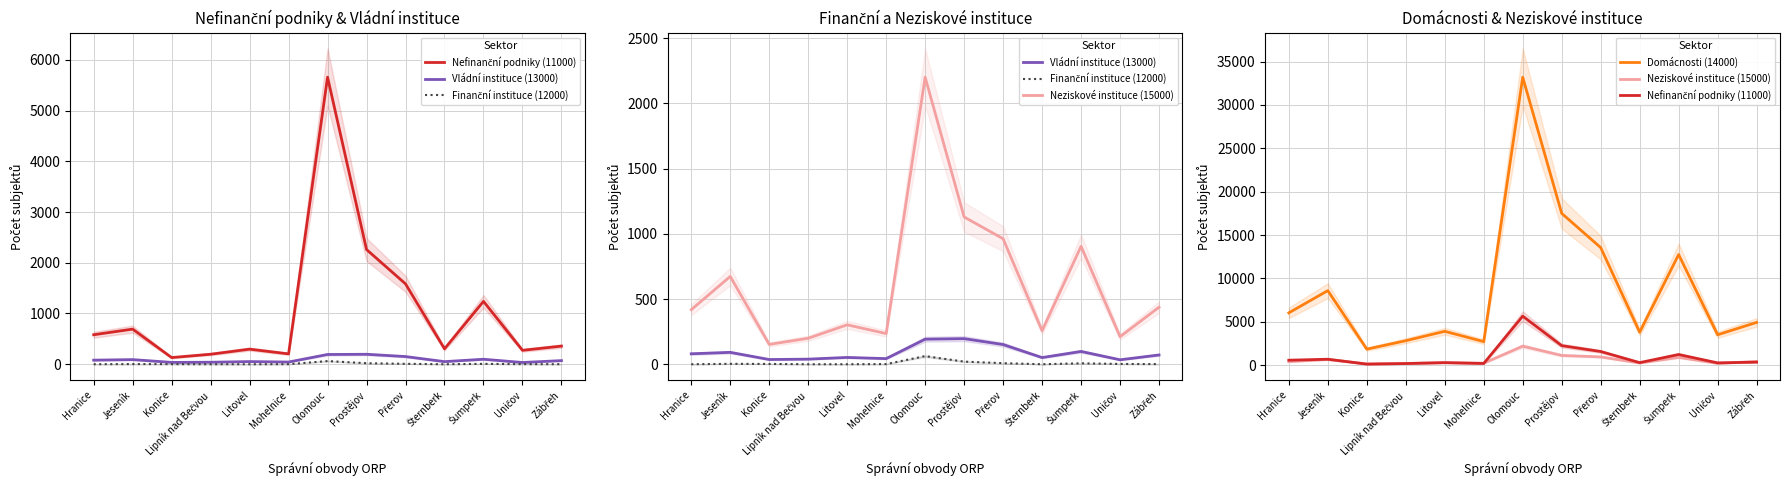

Where is Nefinanční podniky (11000) nearest to the value 2894?

Prostějov